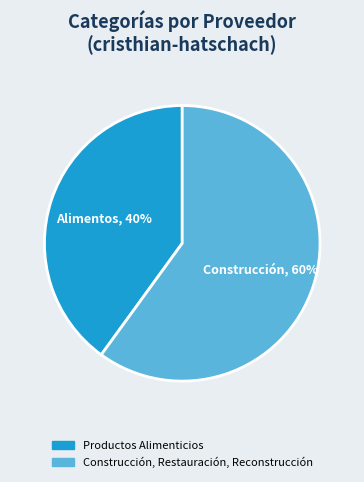

What is the ratio of the value at Construcción, Restauración, Reconstrucción to the value at Productos Alimenticios?

1.5